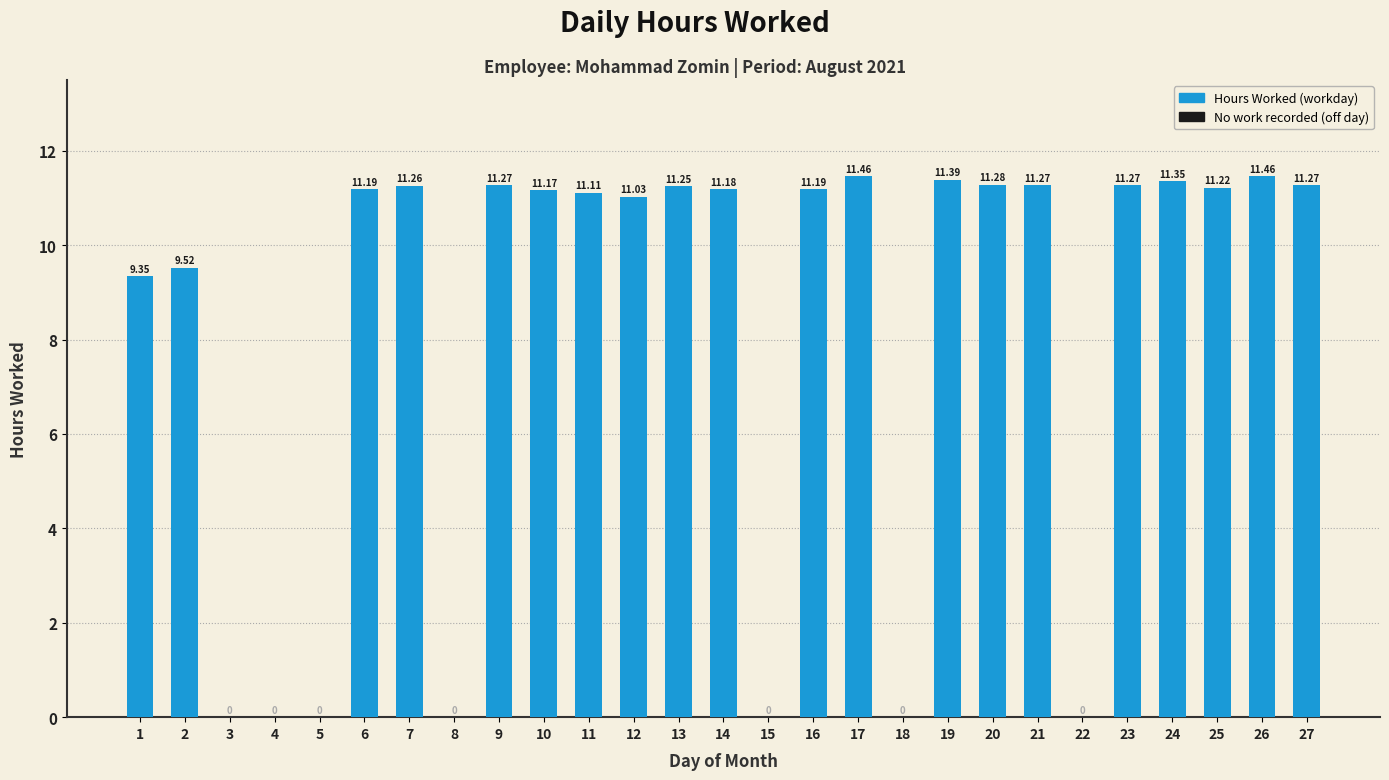

Read the value at 26.

11.5